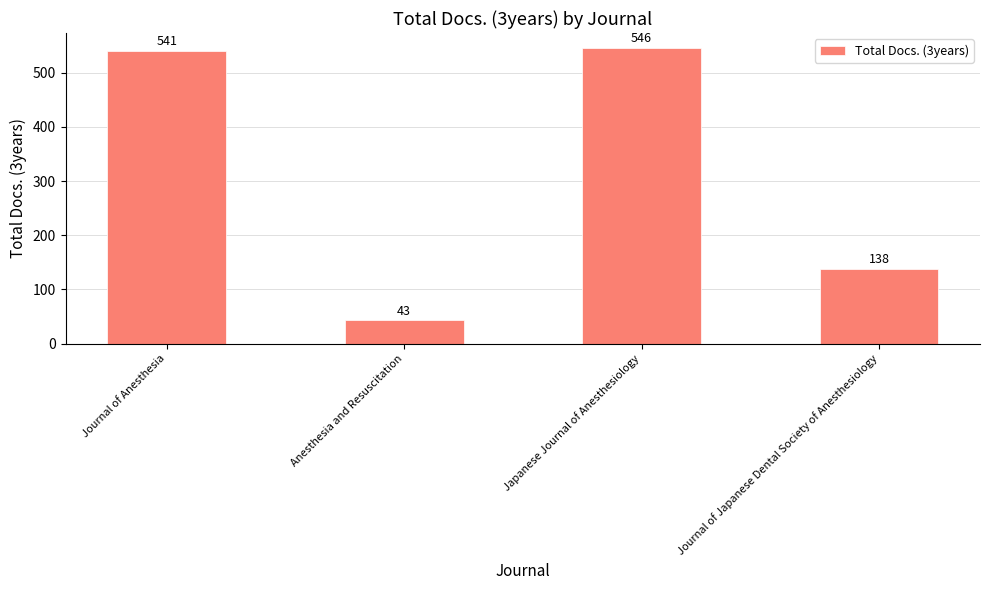

Approximately how many times larger is the value at Japanese Journal of Anesthesiology compared to Anesthesia and Resuscitation?

12.7